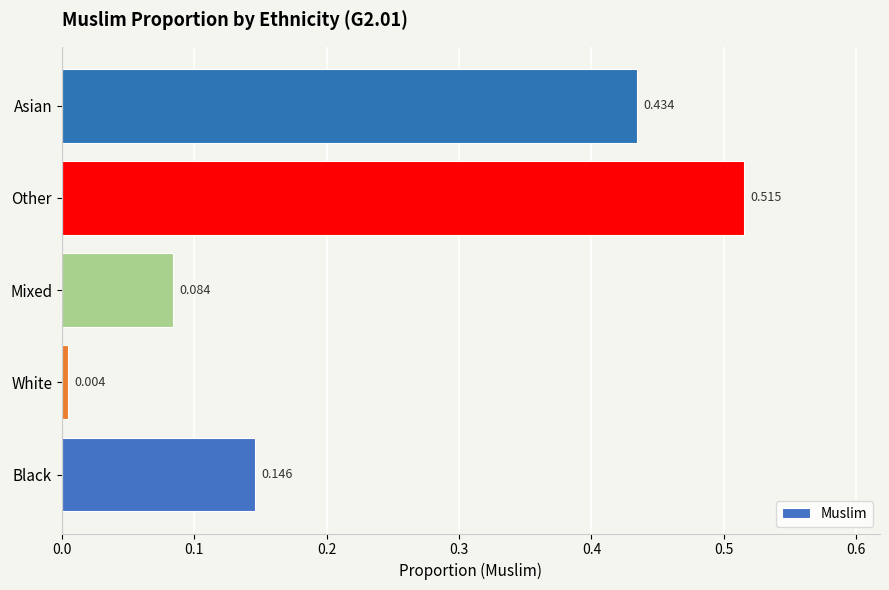

Between Asian and Black, which is larger?

Asian